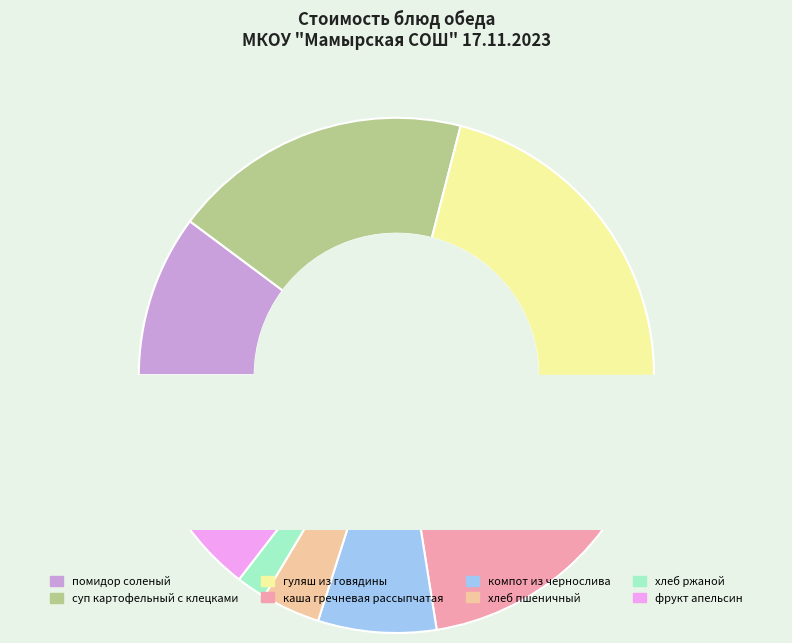

To the nearest percent, what is the average slice percentage?

12%